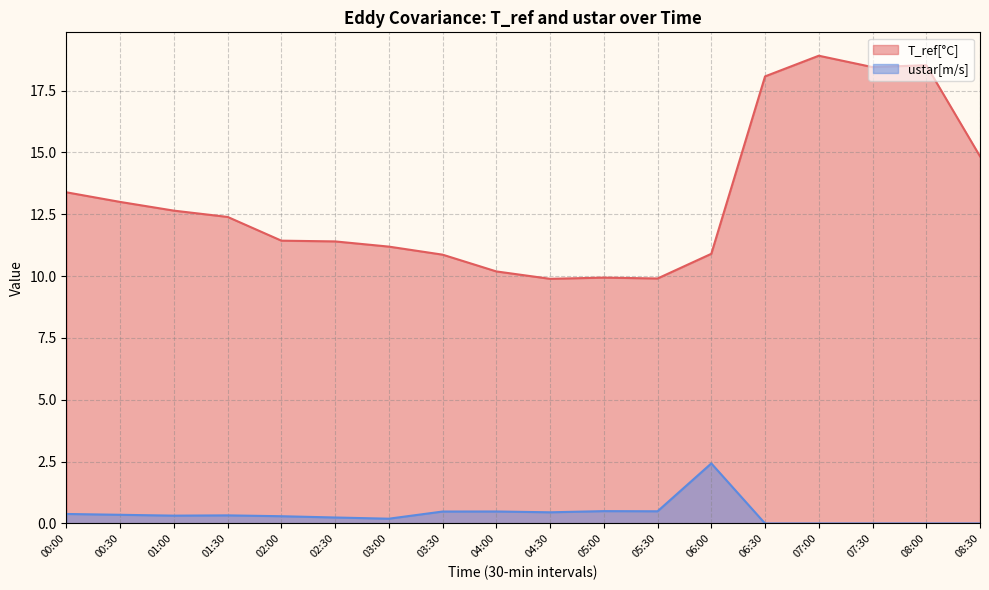

Is it true that ustar[m/s] equals 0.8 at 03:30?

False